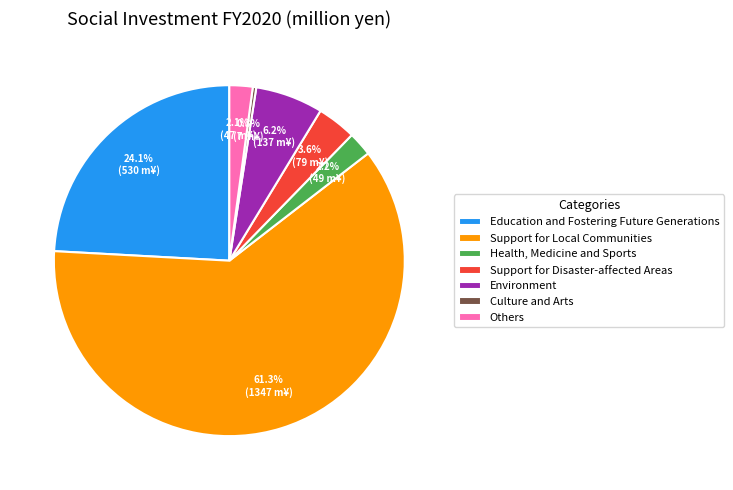

True or false: Support for Disaster-affected Areas accounts for 10% of the total.

False